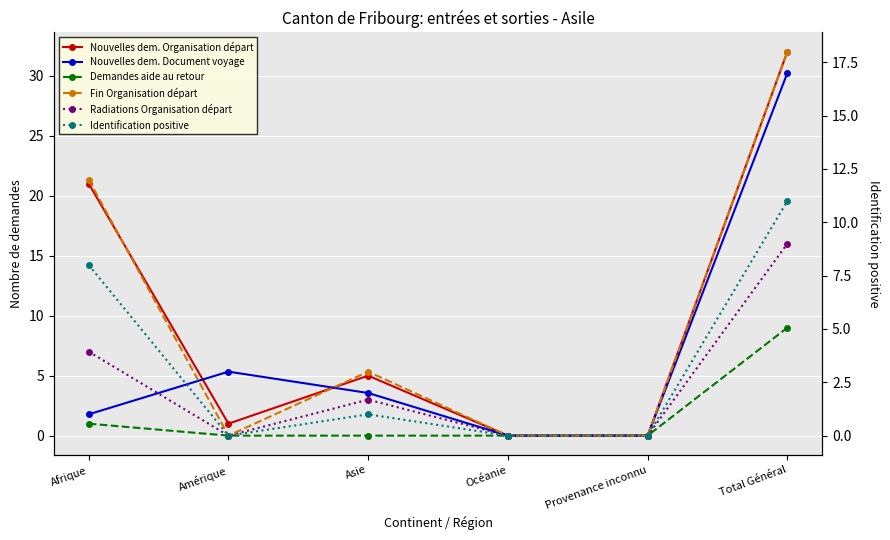

At which label is Fin Organisation départ closest to 9?

Afrique